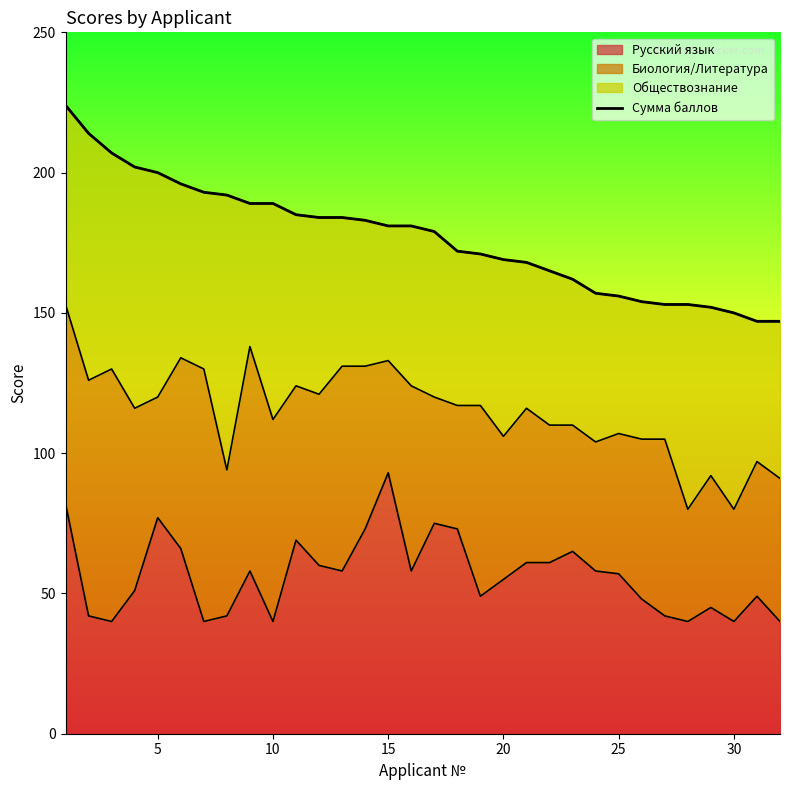

What is the lowest value of the Русский язык series?

40